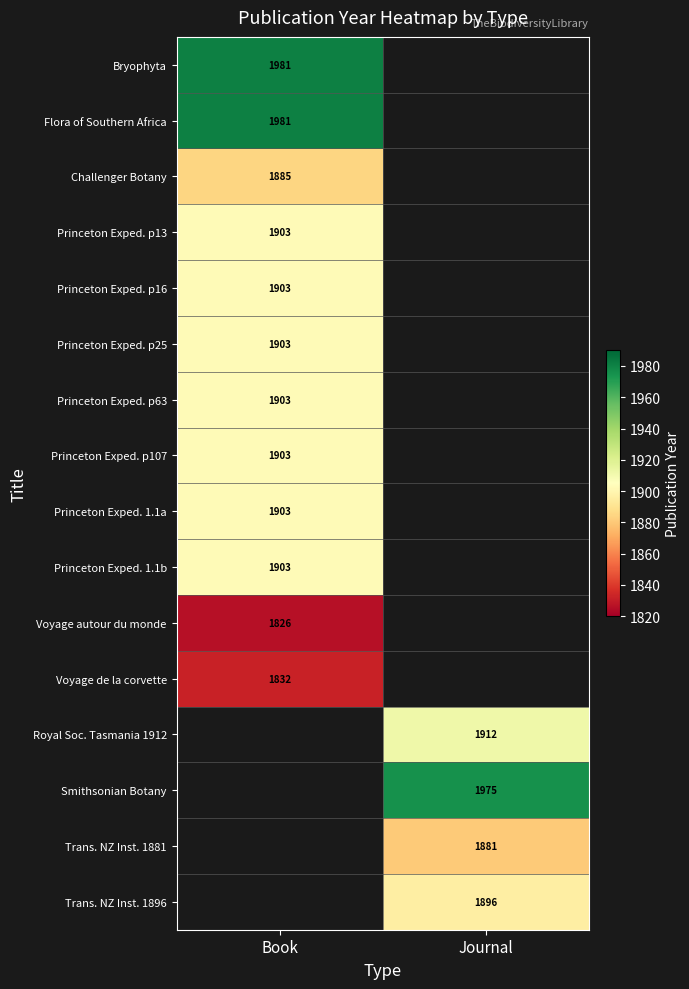

What is the minimum value shown in the chart?

1826.0